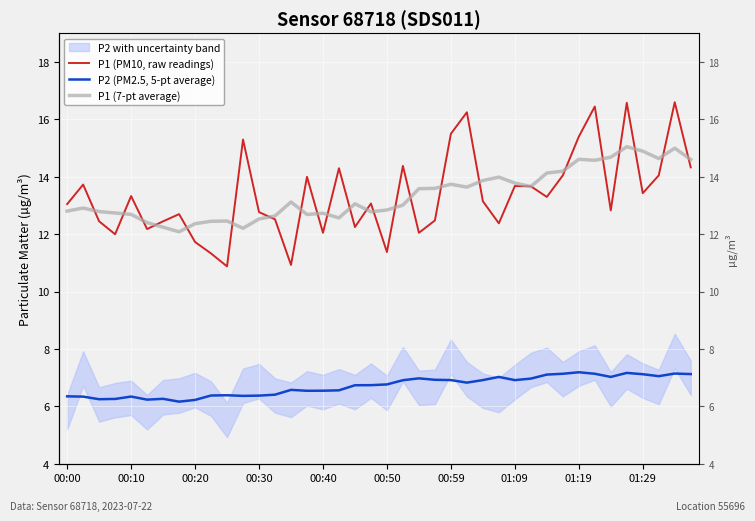

What is the difference between the highest and lowest values at 00:59?

8.6